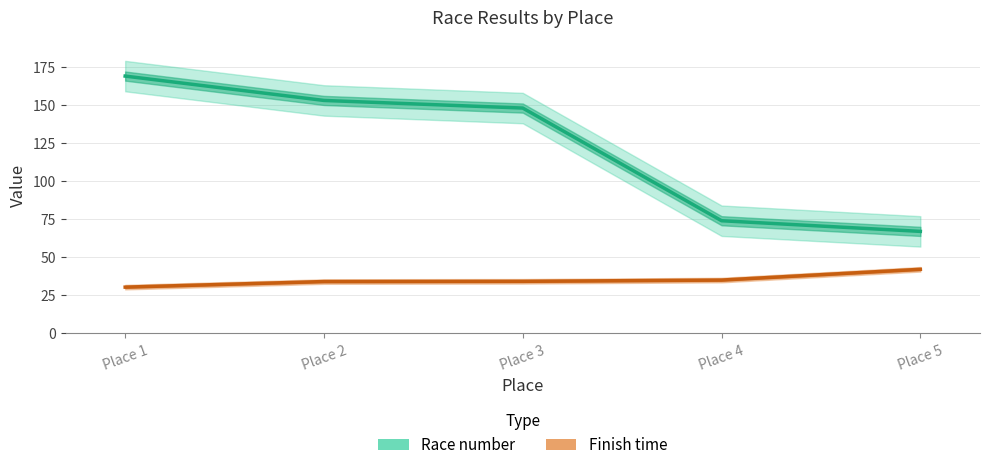

At which label does Finish time reach its minimum?

Place 1